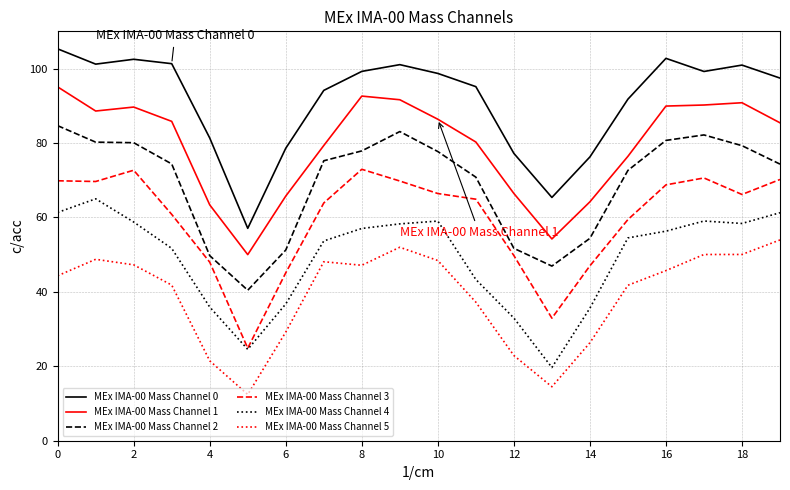

Which series has the largest total across all categories?

MEx IMA-00 Mass Channel 0